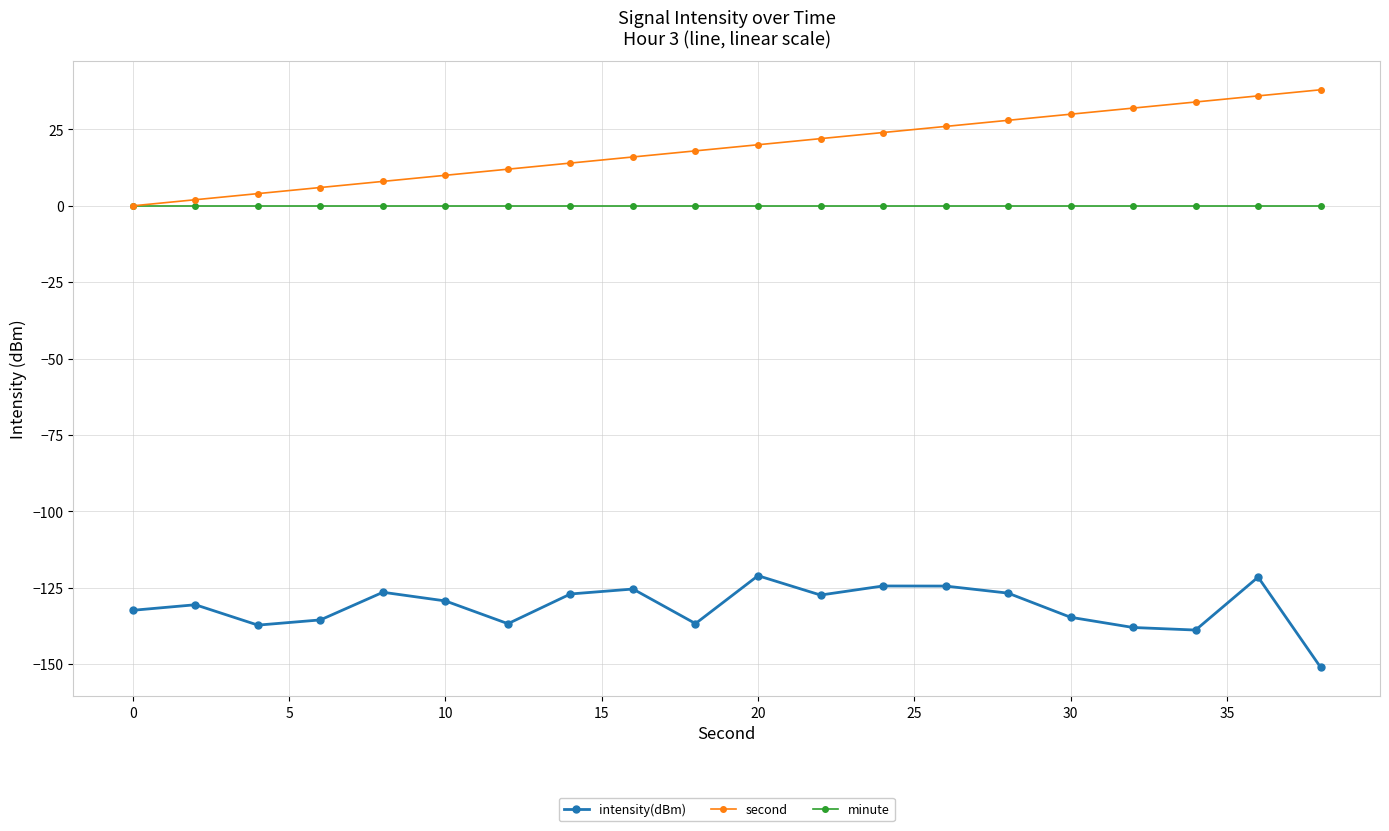

Is this an area chart (filled region under the line)?

No